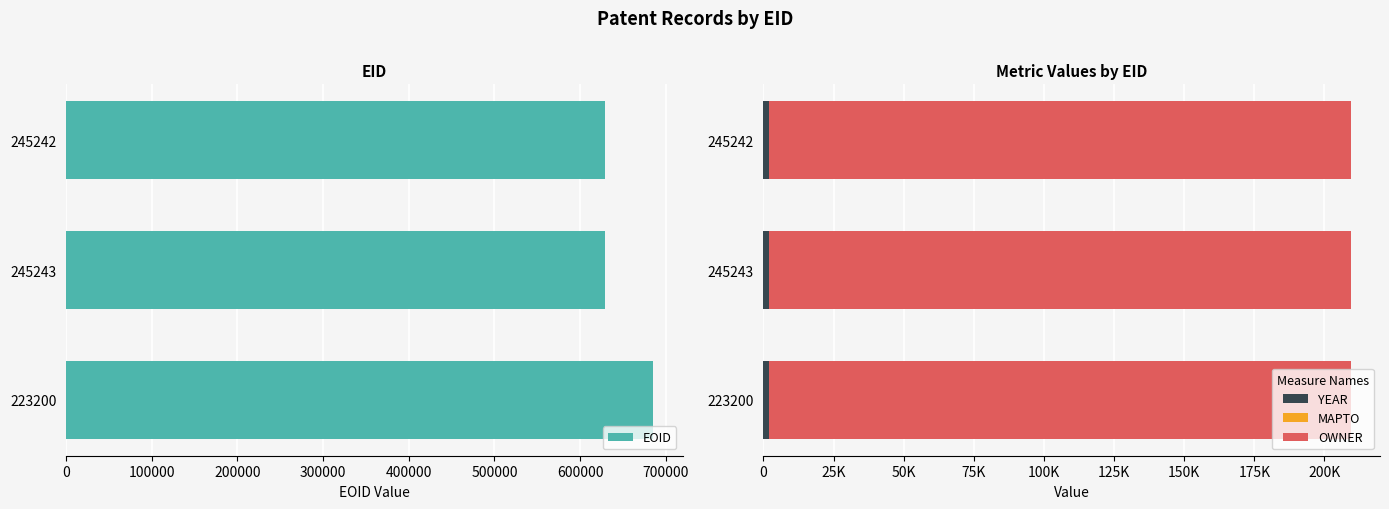

The value of EOID at 223200 is 334137. True or false?

False